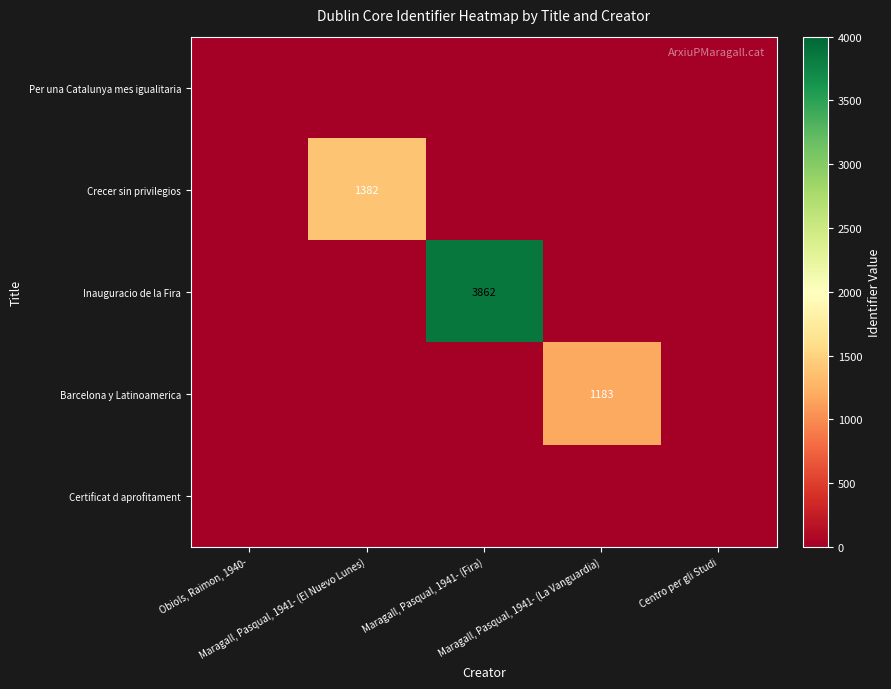

The Barcelona y Latinoamerica series shows 0 at Maragall, Pasqual, 1941- (Fira). True or false?

True